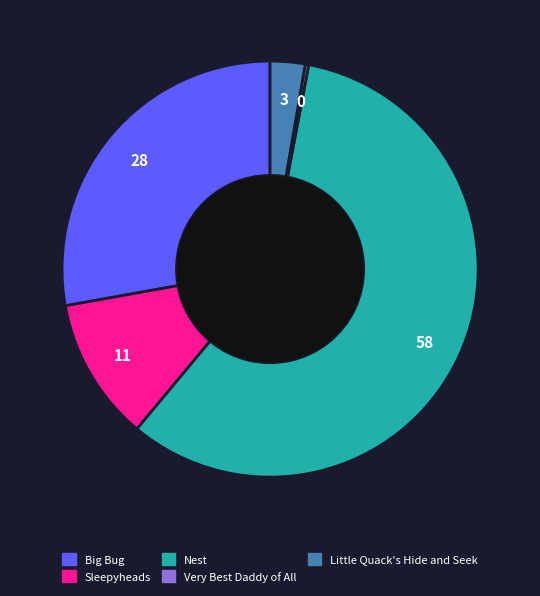

Is Big Bug the majority of the pie?

No